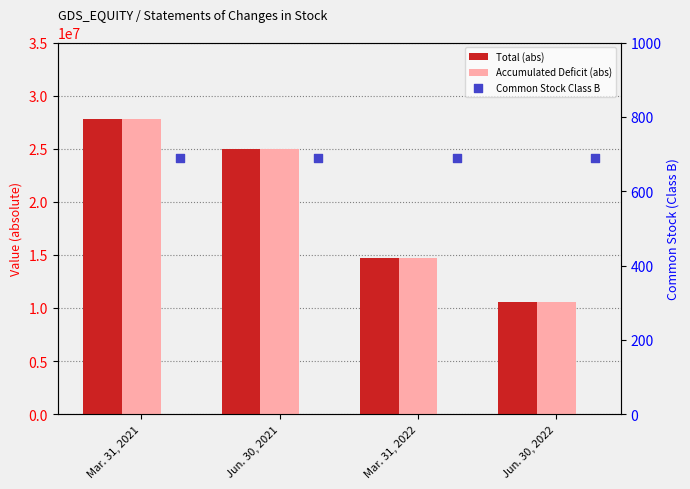

At how many categories does at least one series exceed 6003682?

4